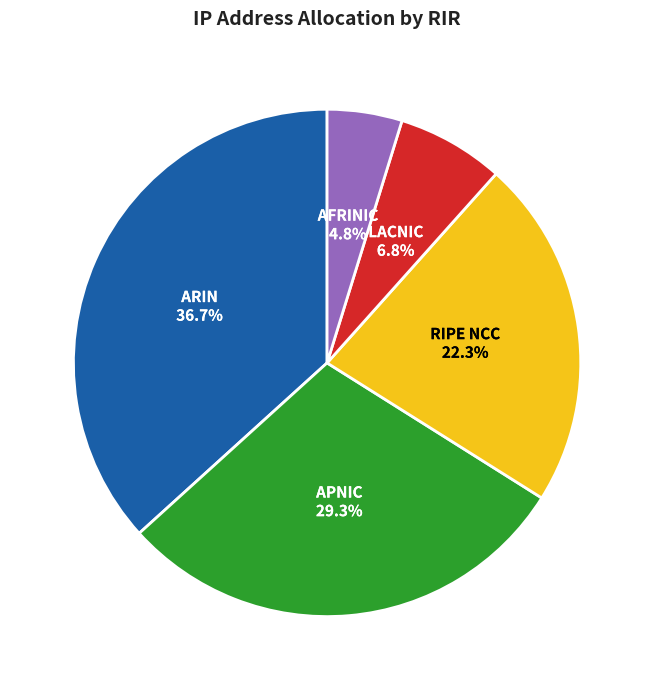

What percentage is the LACNIC slice, to the nearest percent?

7%